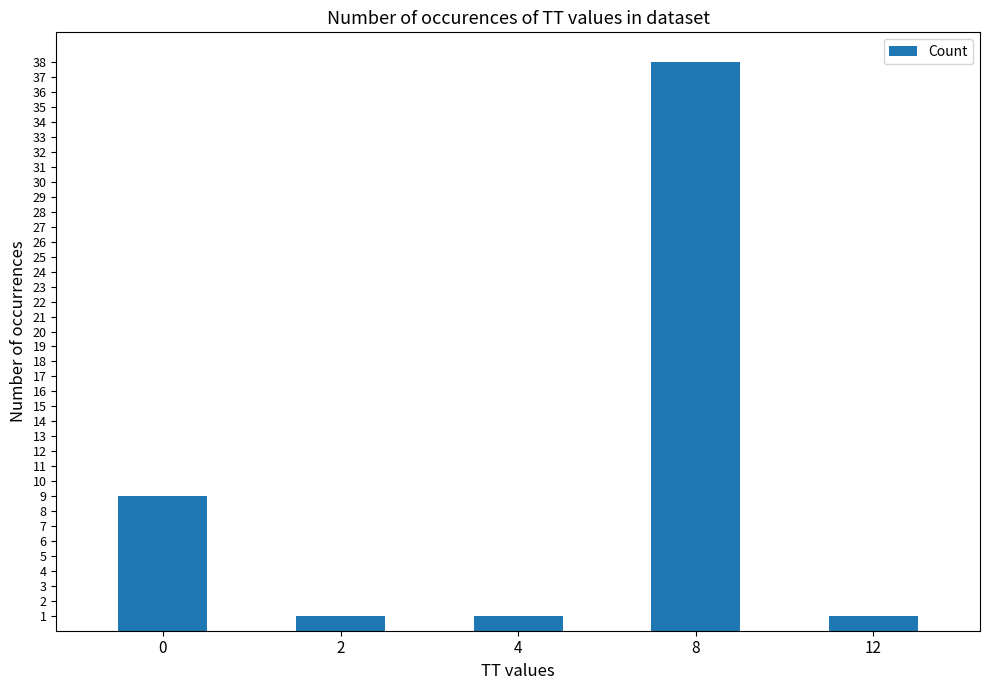

Approximately how many times larger is the value at 0 compared to 2?

9.0